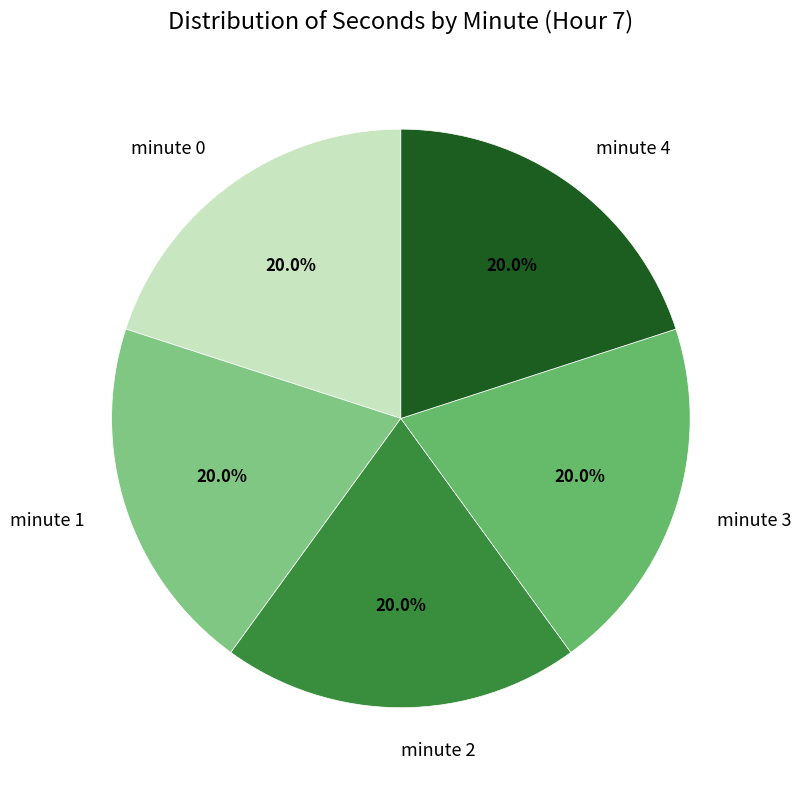

Combined, what portion of the pie is minute 1 and minute 0?

40.0%